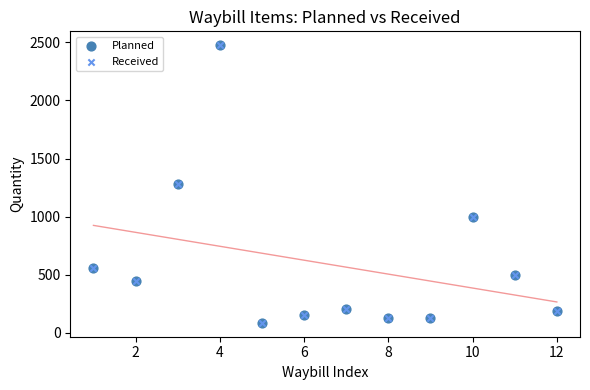

What are all the series names shown in the legend?

Planned, Received